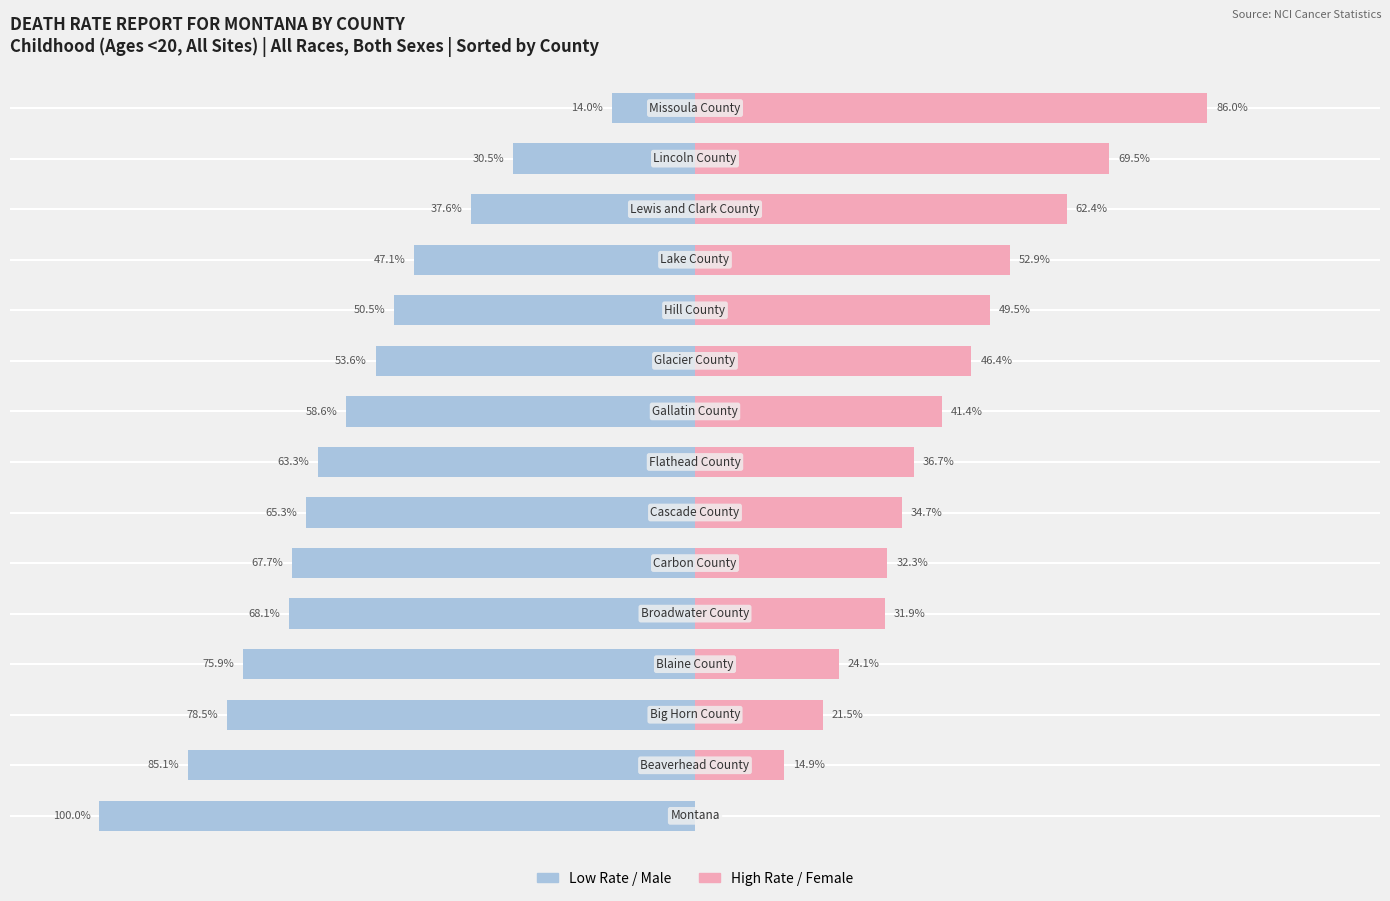

At which category is the sum across all series the highest?

14